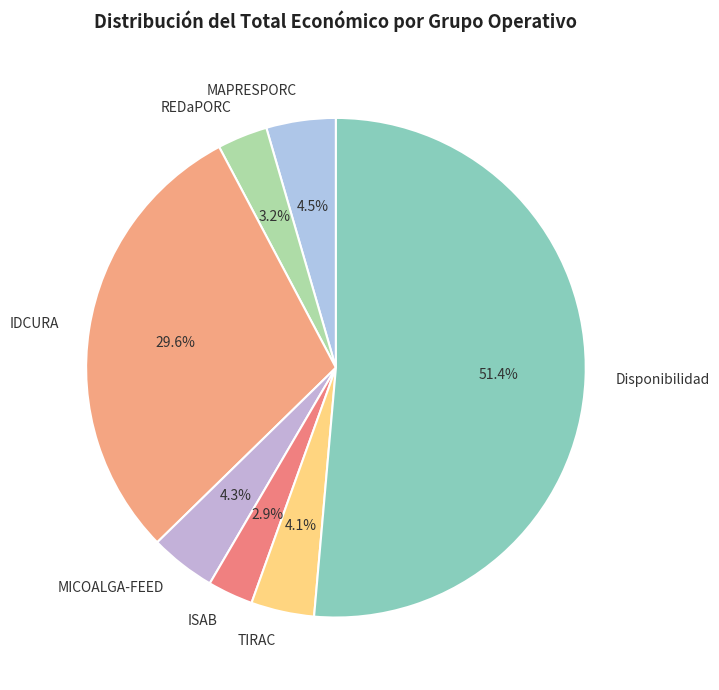

To the nearest percent, what is the difference between the largest and smallest slice percentages?

48%